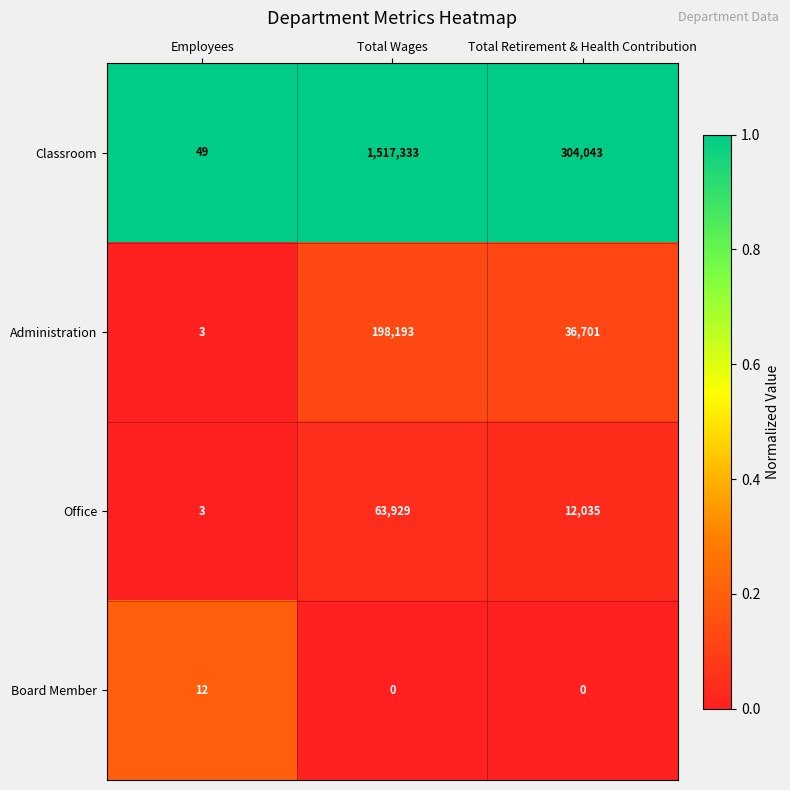

What is the difference between the highest and lowest values at Total Retirement & Health Contribution?

304043